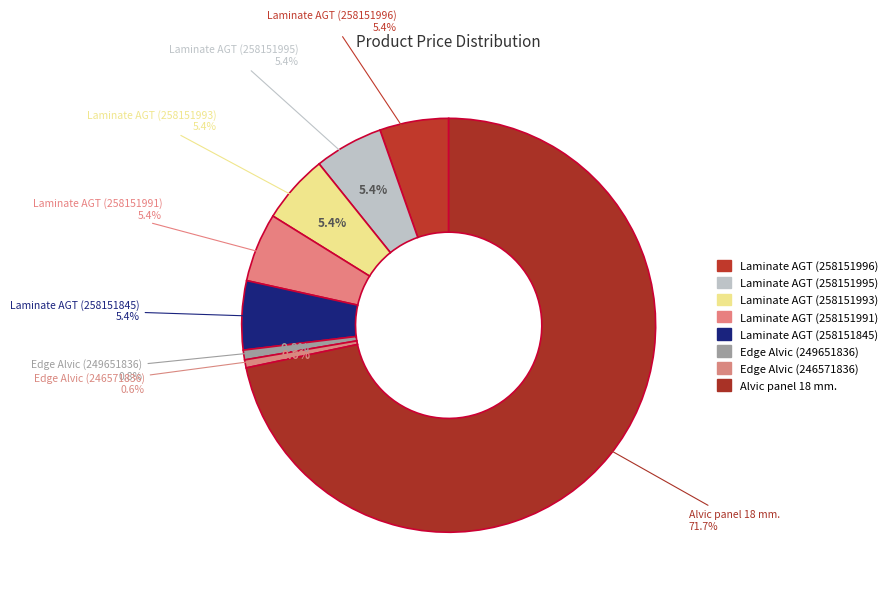

What is the change in value from Laminate AGT Effect Elegance (258151845) to Alvic panel 18 mm. Osiris?

+6202.2